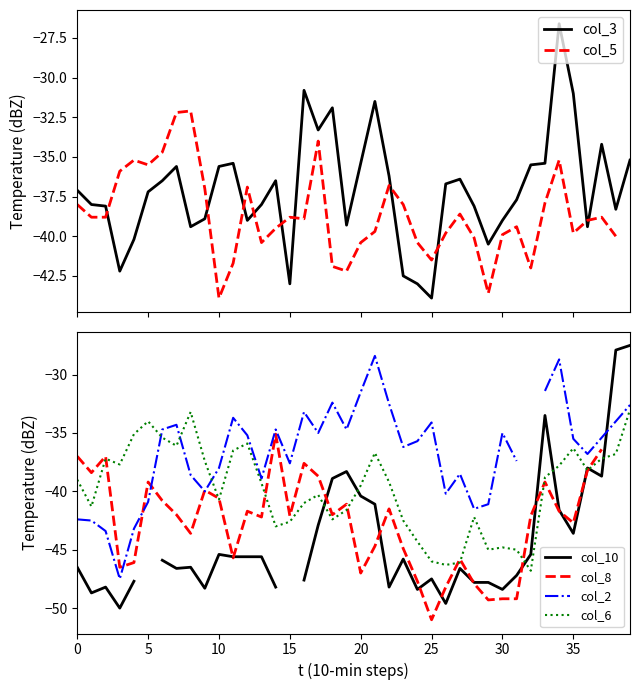

The value of col_5 at 22 is -65.0. True or false?

False